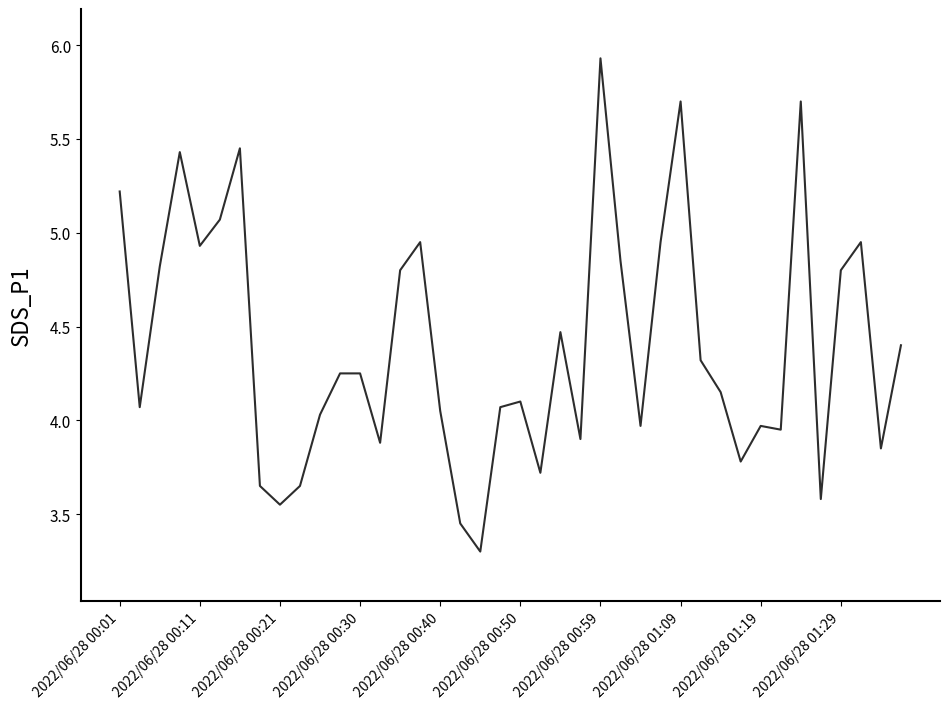

What is the difference between the maximum and minimum values?

2.6